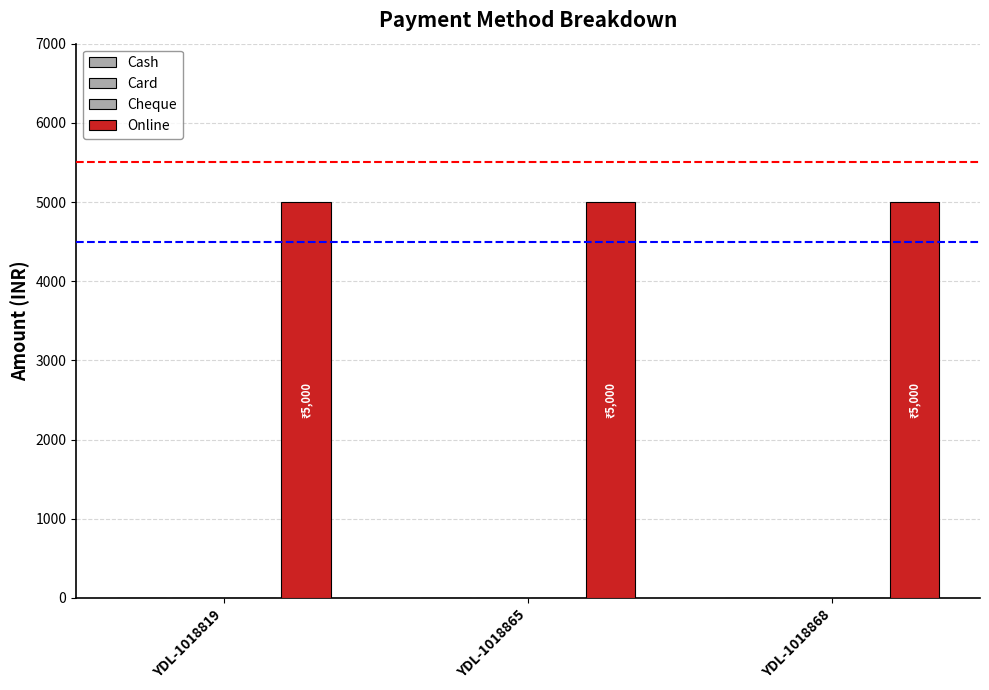

Is the value of Cash at YDL-1018868 greater than the value of Cheque at YDL-1018868?

No